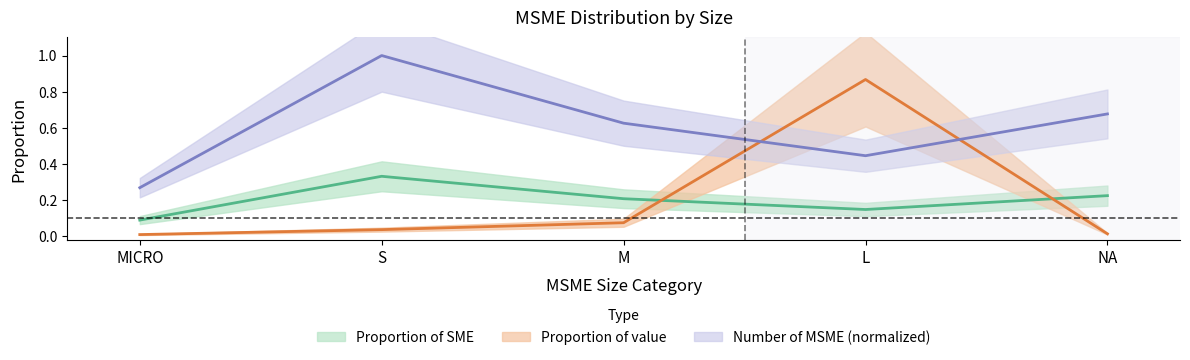

What is the spread (max minus min) of values at MICRO?

0.3